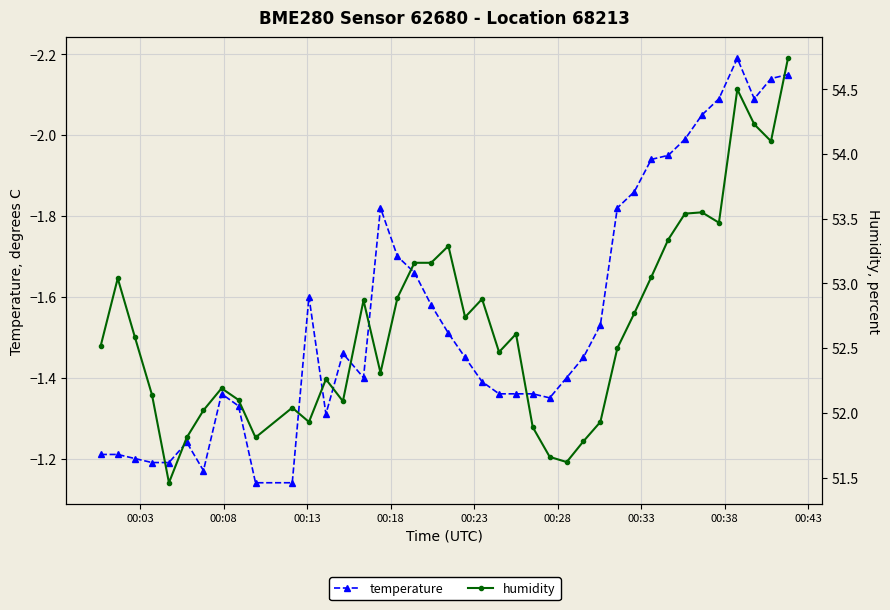

What are all the series names shown in the legend?

temperature, humidity